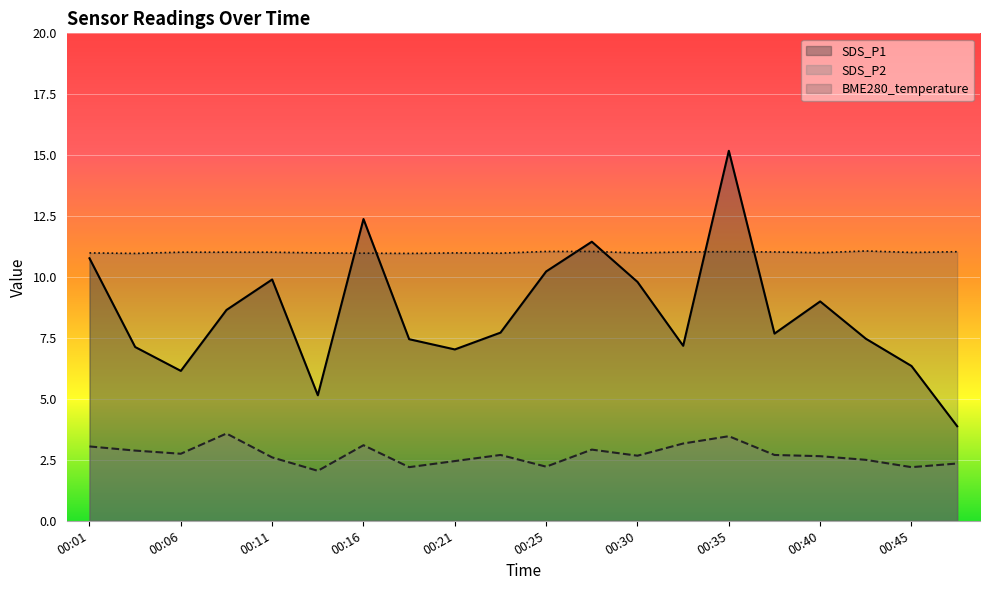

What is the value of the SDS_P1 point at the 8th from the left?

7.5